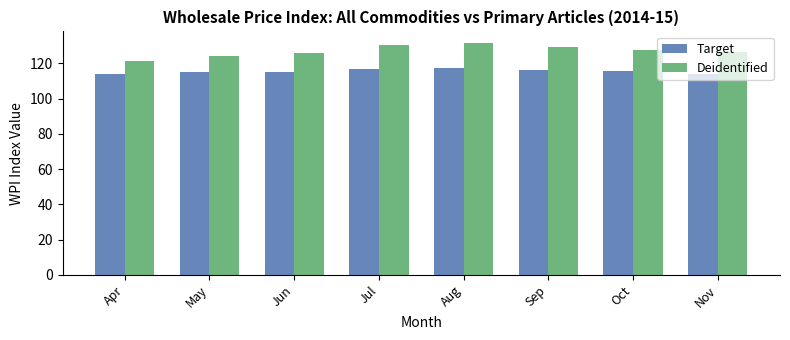

List the series in order of their peak value, lowest first.

Target, Deidentified